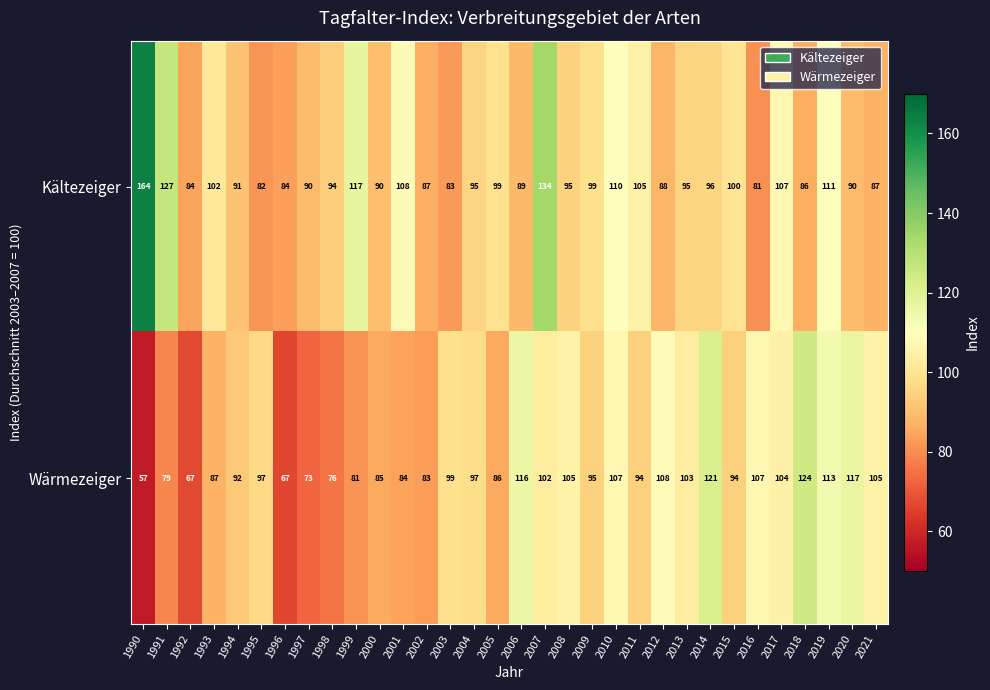

The value of Wärmezeiger at 2021 is 70. True or false?

False